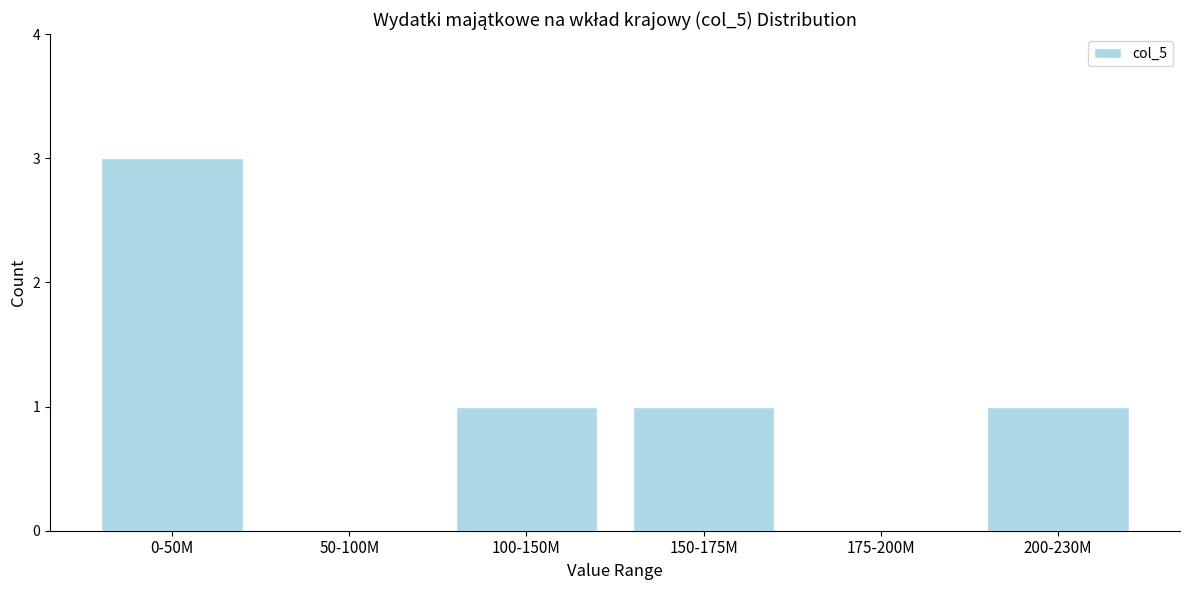

Reading left to right, transcribe all the data shown in this chart.

0-50M=3	50-100M=0	100-150M=1	150-175M=1	175-200M=0	200-230M=1